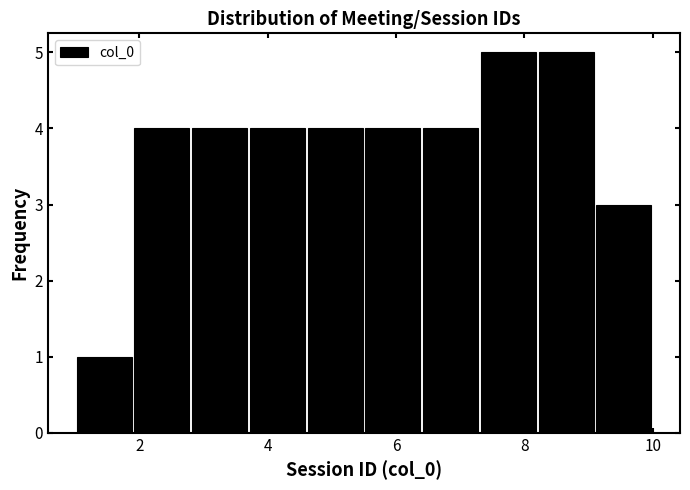

How tall is the bar that spans 8.2 to 9.1 on the x-axis? Neither the bar edges nor the heights are printed on the chart, so give them approximately, as read against the axes.

5